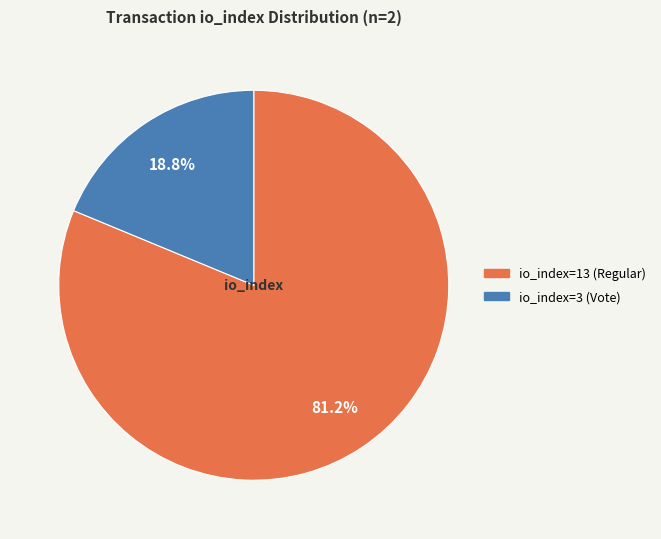

What is the largest slice in the pie chart?

io_index=13 (Regular)